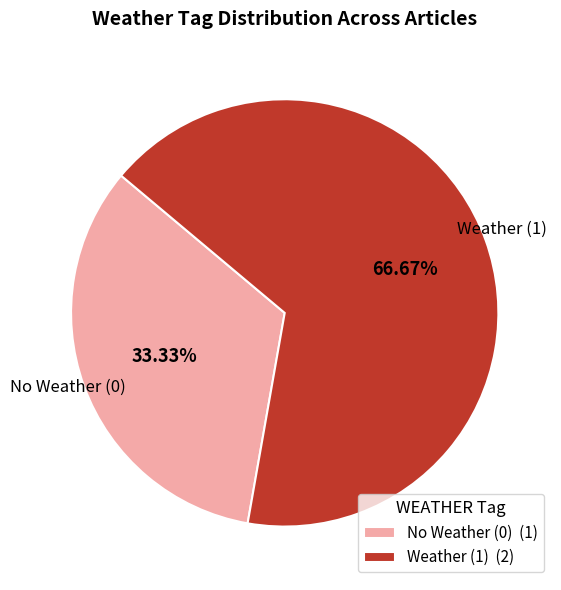

How many slices are in this pie chart?

2